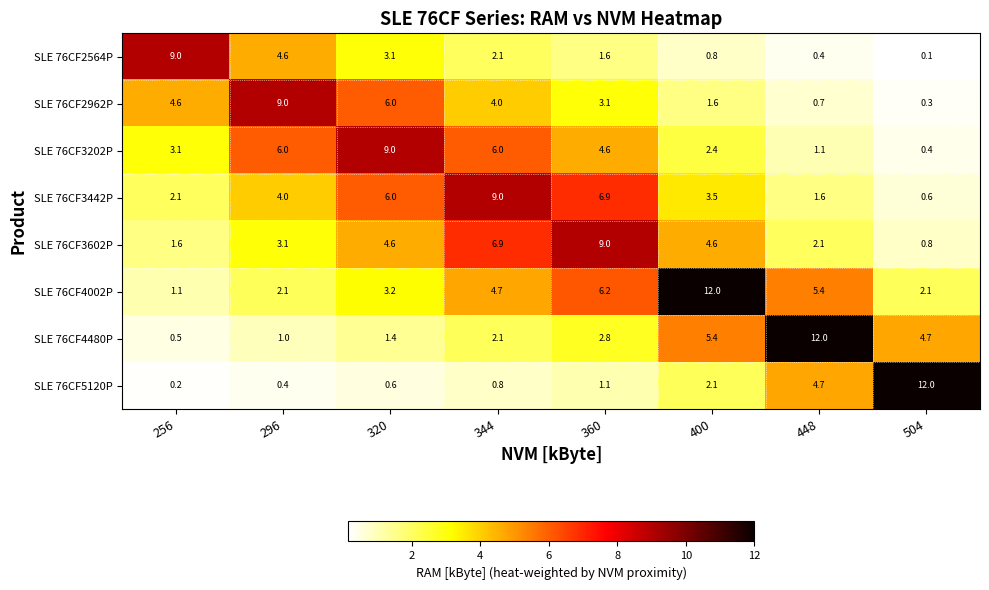

What is the smallest value displayed?

0.1